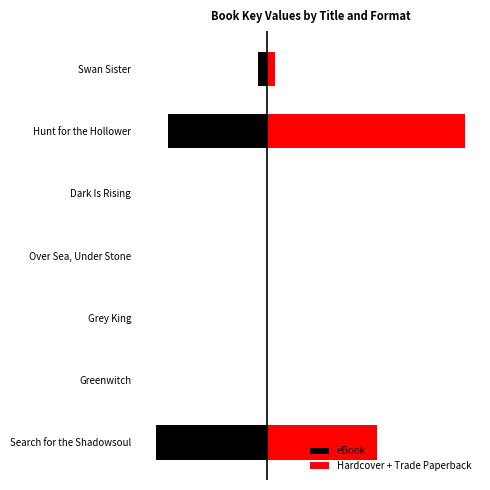

The eBook series shows -8803 at Over Sea, Under Stone. True or false?

False